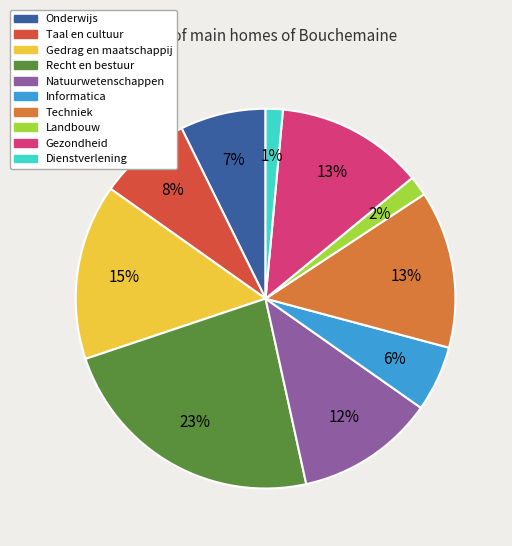

To the nearest percent, what is the average slice percentage?

10%